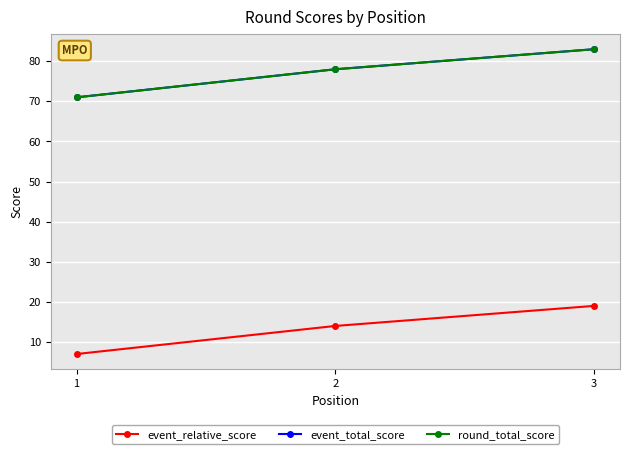

Which has a higher value, 2 or 1?

2